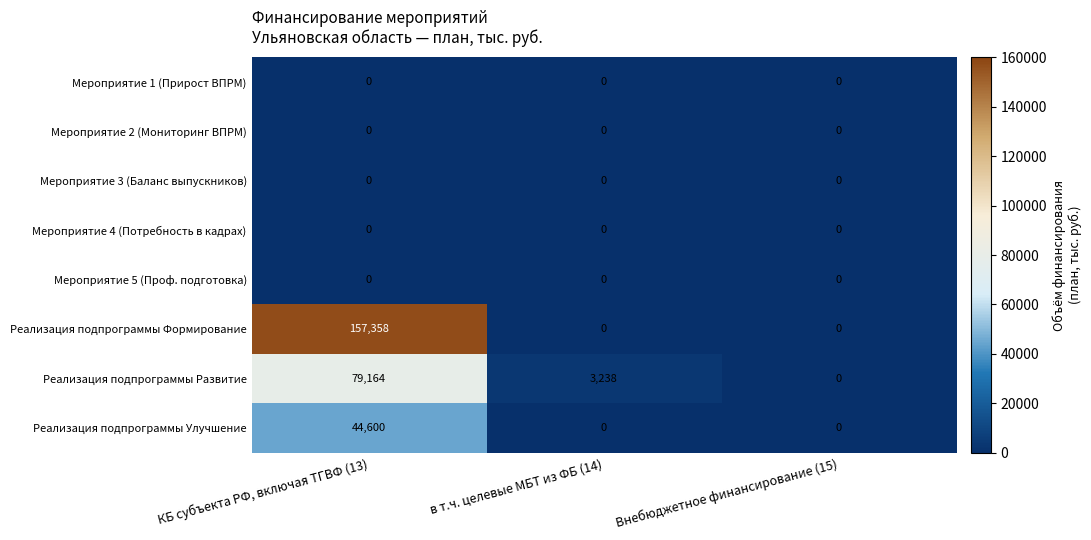

The value of Реализация подпрограммы Формирование at КБ субъекта РФ, включая ТГВФ (13) is 91793. True or false?

False